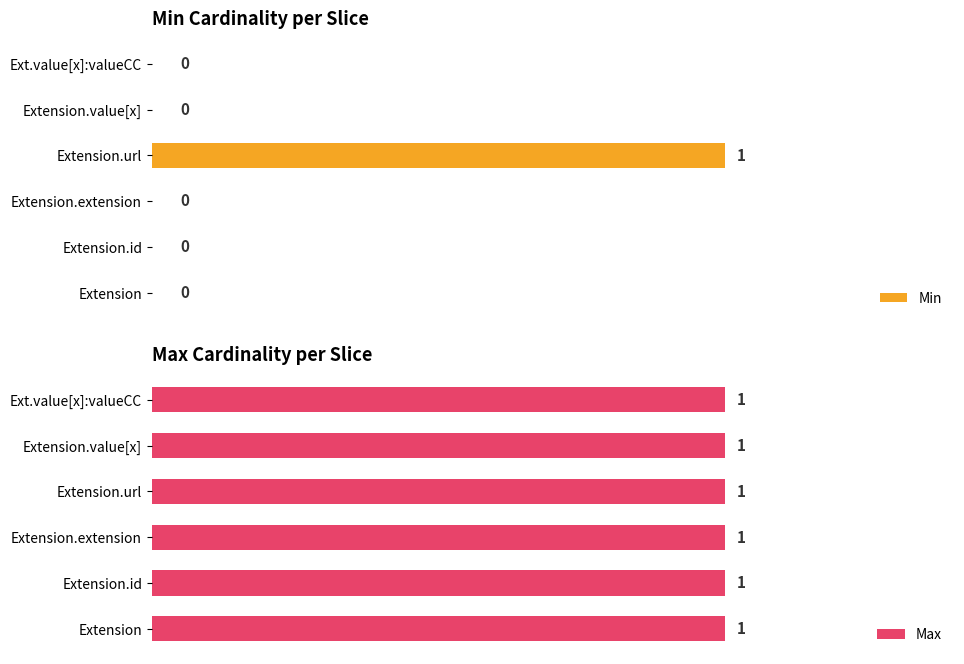

Which series has the largest range (max minus min)?

Min